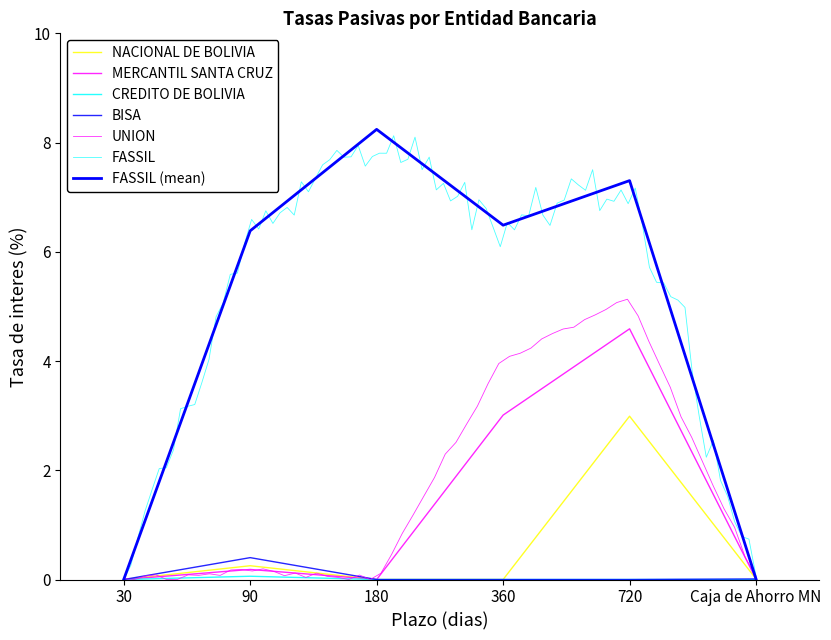

True or false: FASSIL has a value of 7.3 at 720.

True